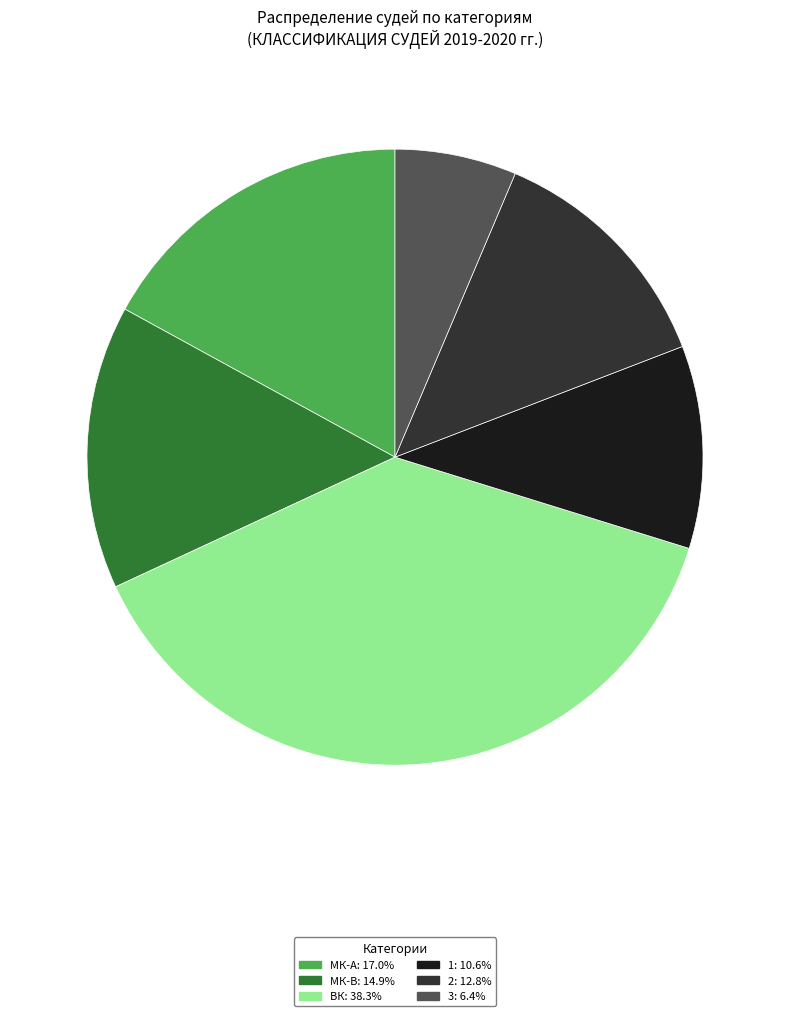

Does any single category account for the majority?

No